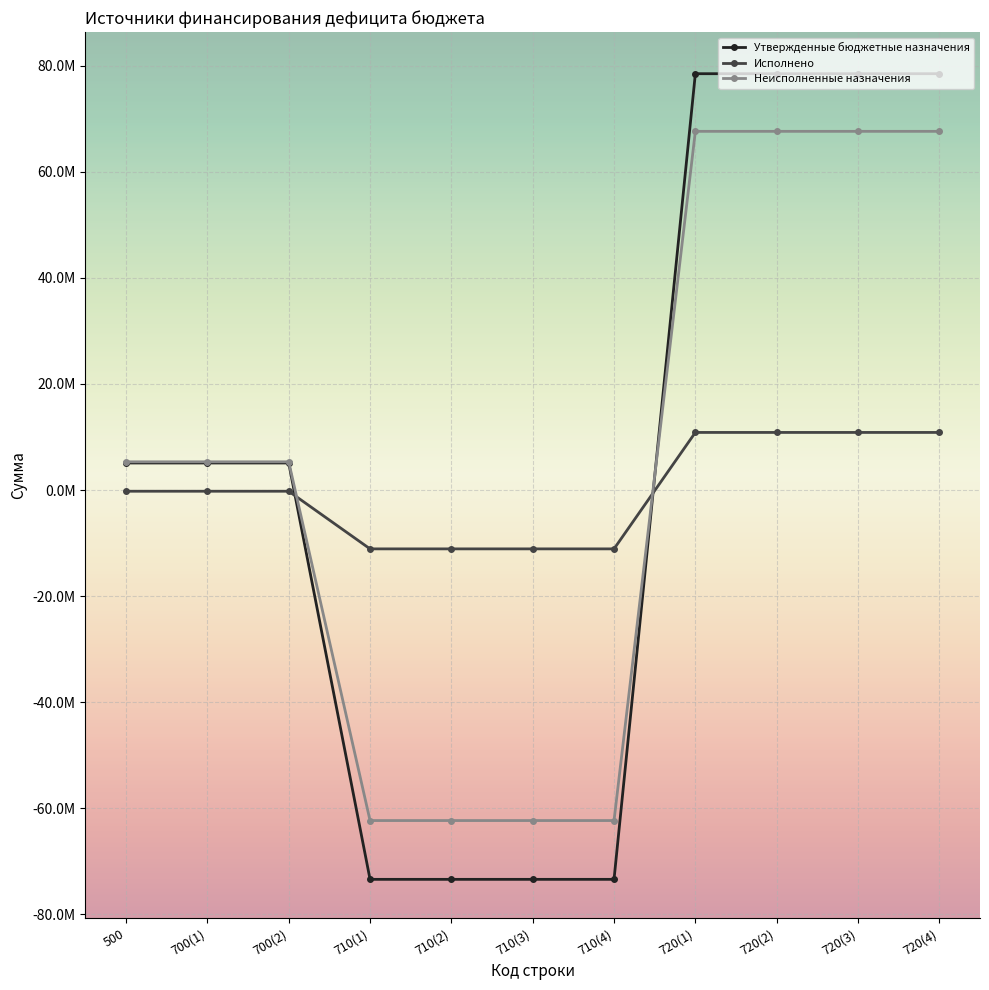

True or false: Неисполненные назначения has more than 2 interior local peaks.

False